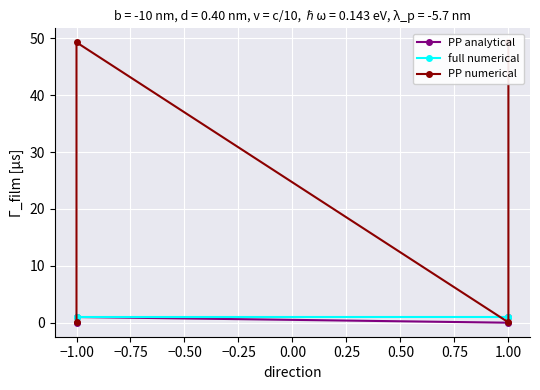

Which series has the largest total across all categories?

PP numerical